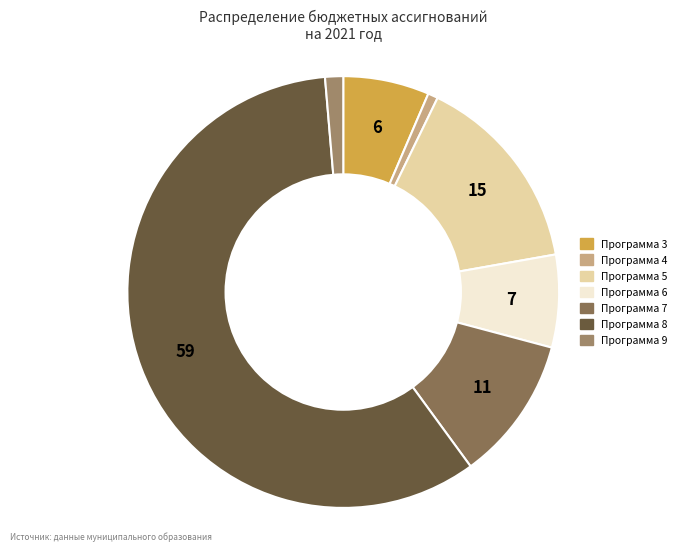

To the nearest percent, what portion does Программа 6 represent?

7%